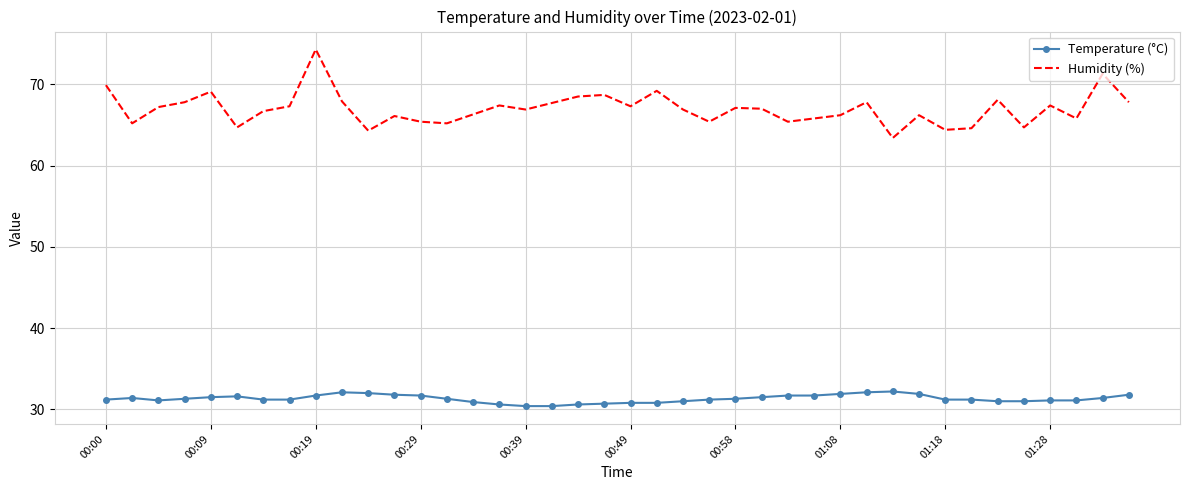

What is the difference between the maximum and minimum values in the Humidity (%) series?

10.9